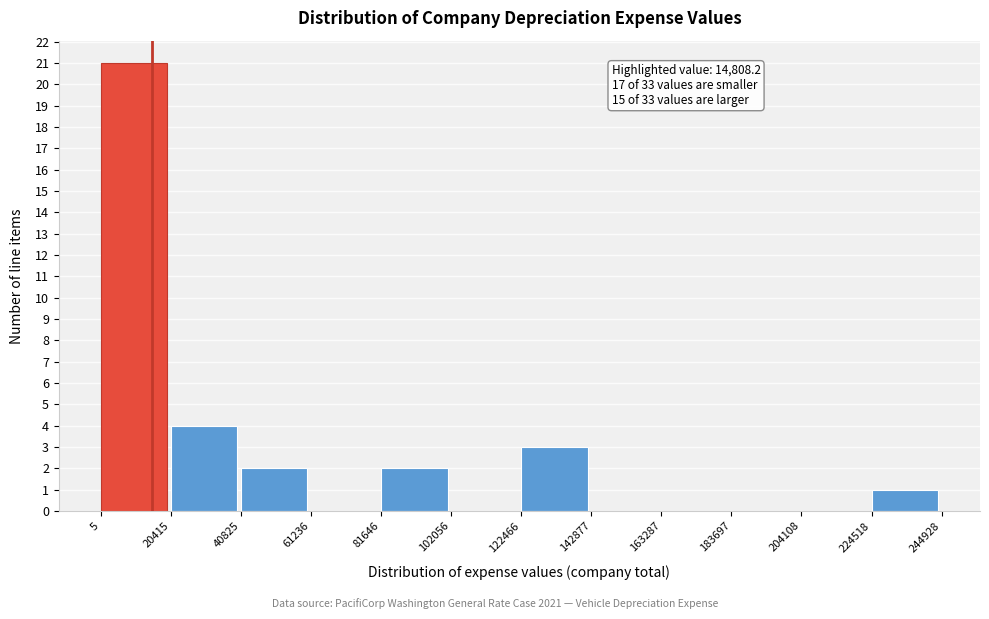

Over which range of the x-axis is the bar tallest?

5 to 20415